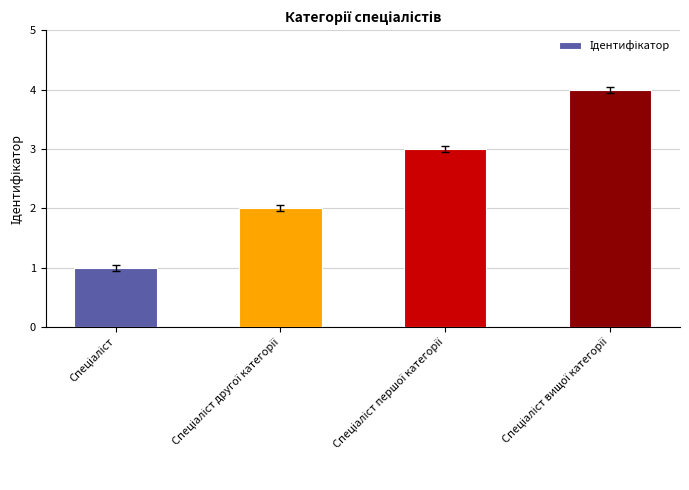

What is the sum of all values?

10